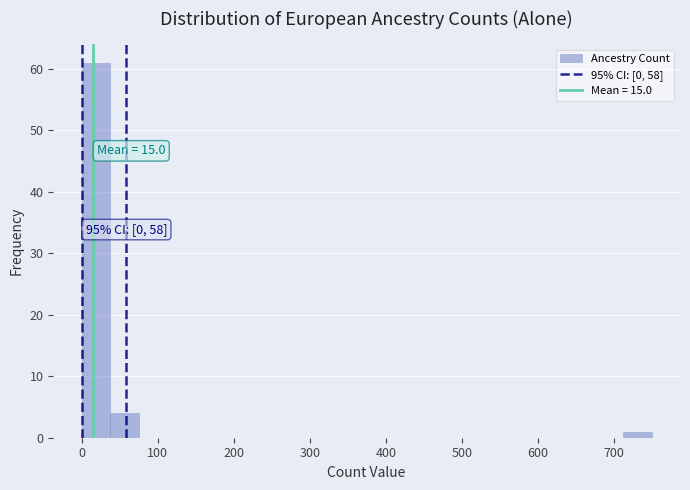

Around what value on the x-axis is the tallest bar? Give the approximate position of its centre, as read against the axis.

20